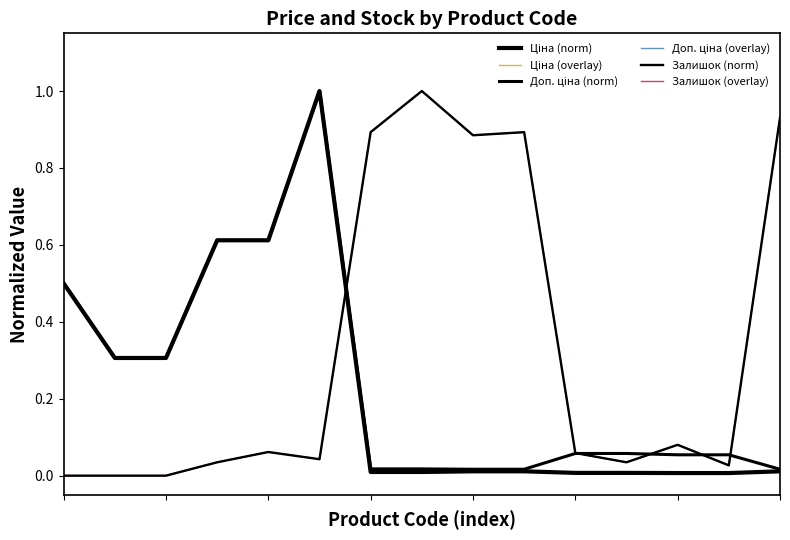

At which category does Залишок (overlay) reach its first local peak?

4